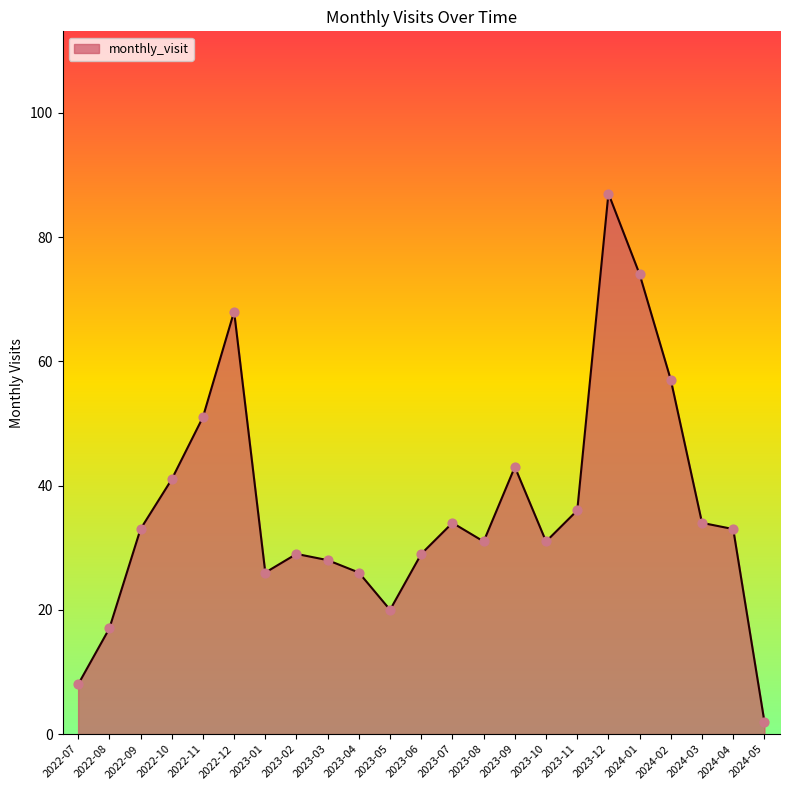

Between 2023-05 and 2023-08, which is larger?

2023-08